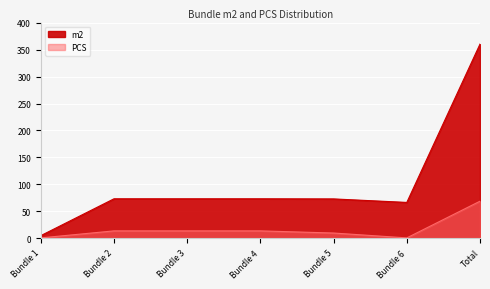

Reading right to left, extract all data points from this chart.

m2: 360.1	66.7	73.2	73.4	73.4	73.4	5.1
PCS: 69.0	1.0	10.0	14.0	14.0	14.0	1.0